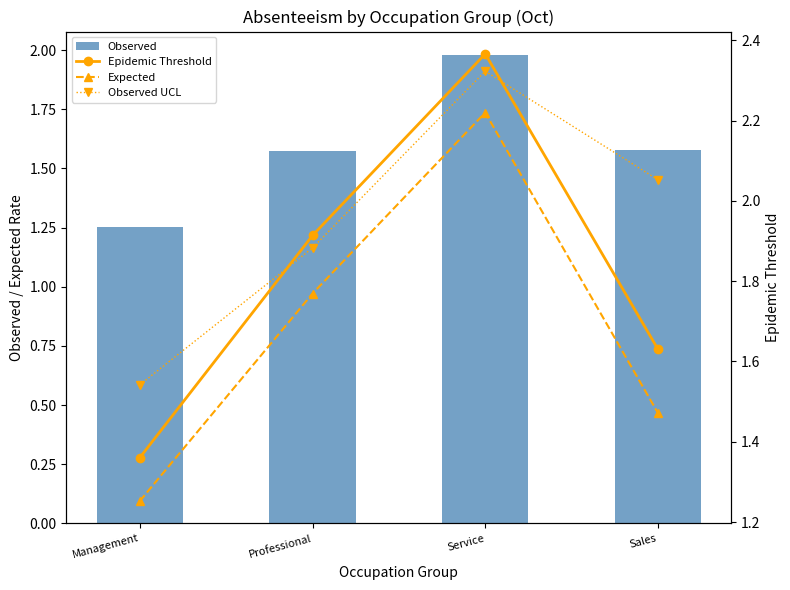

Reading left to right, extract all data points from this chart.

Observed: 1.3	1.6	2.0	1.6
Epidemic Threshold: 1.4	1.9	2.4	1.6
Expected: 1.3	1.8	2.2	1.5
Observed UCL: 1.5	1.9	2.3	2.1